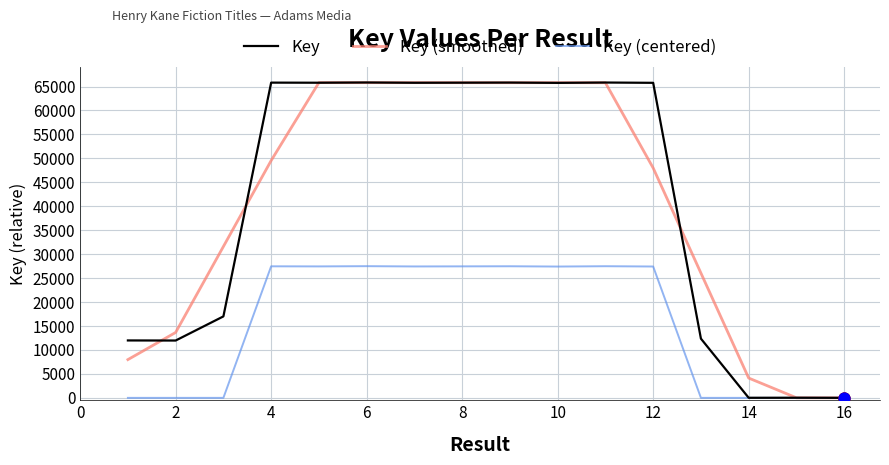

Which series has the largest range (max minus min)?

Key